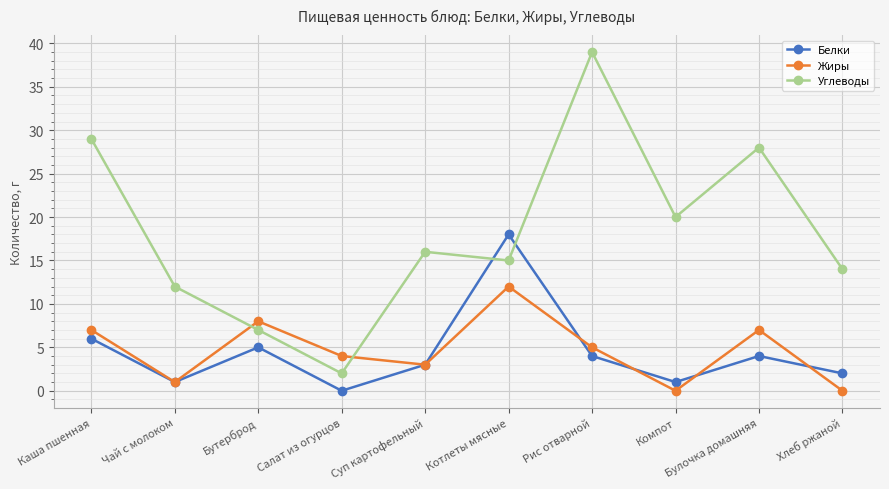

Which label corresponds to the largest value in the chart?

Рис отварной